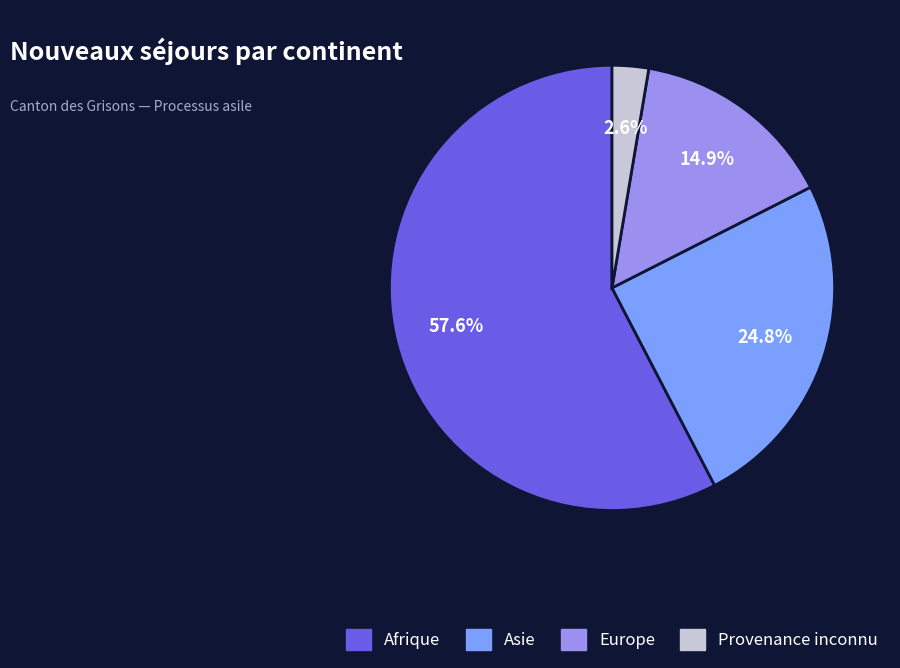

To the nearest percent, what is the difference between the Afrique and Europe slice percentages?

43%